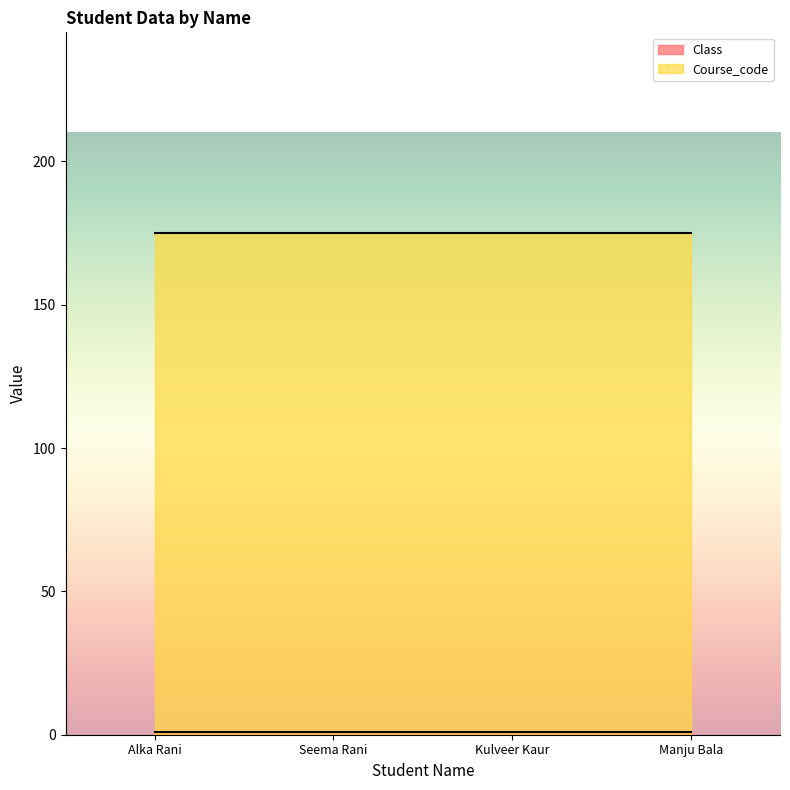

At which category is the sum across all series the highest?

Alka Rani